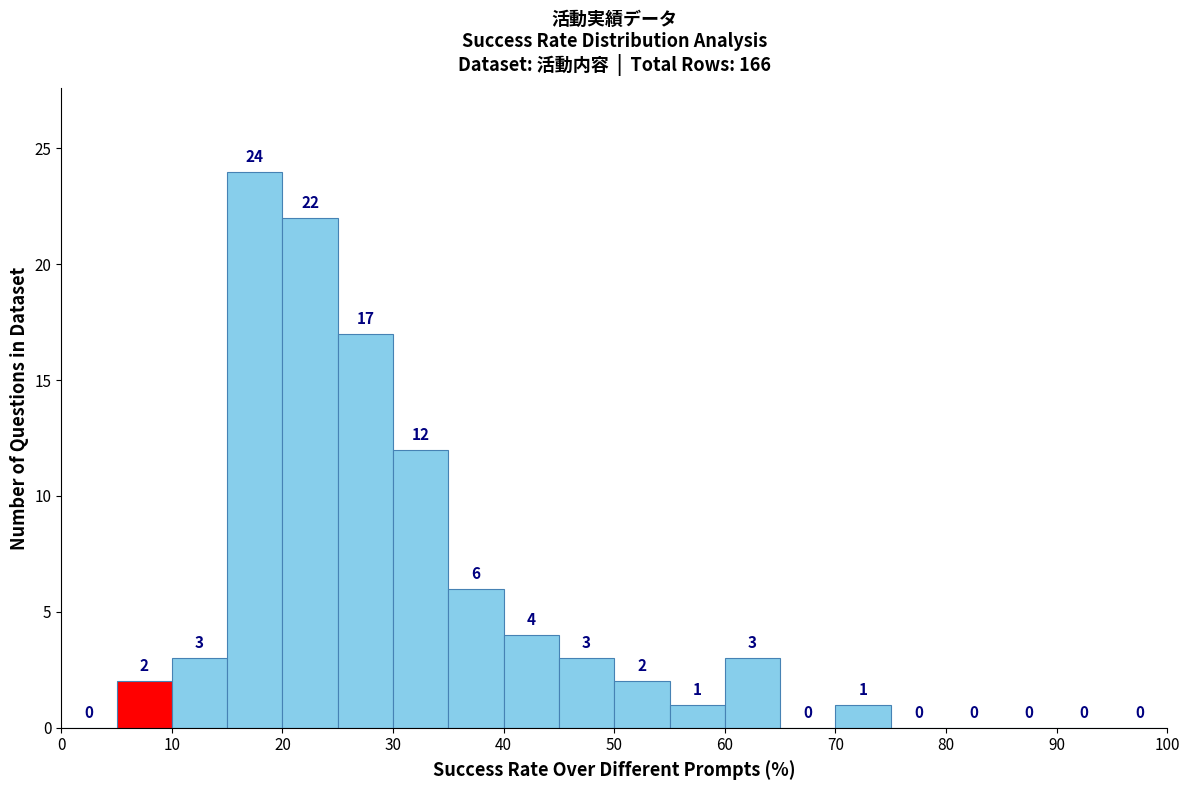

What is the height of the bar covering 40 to 45 on the x-axis?

4